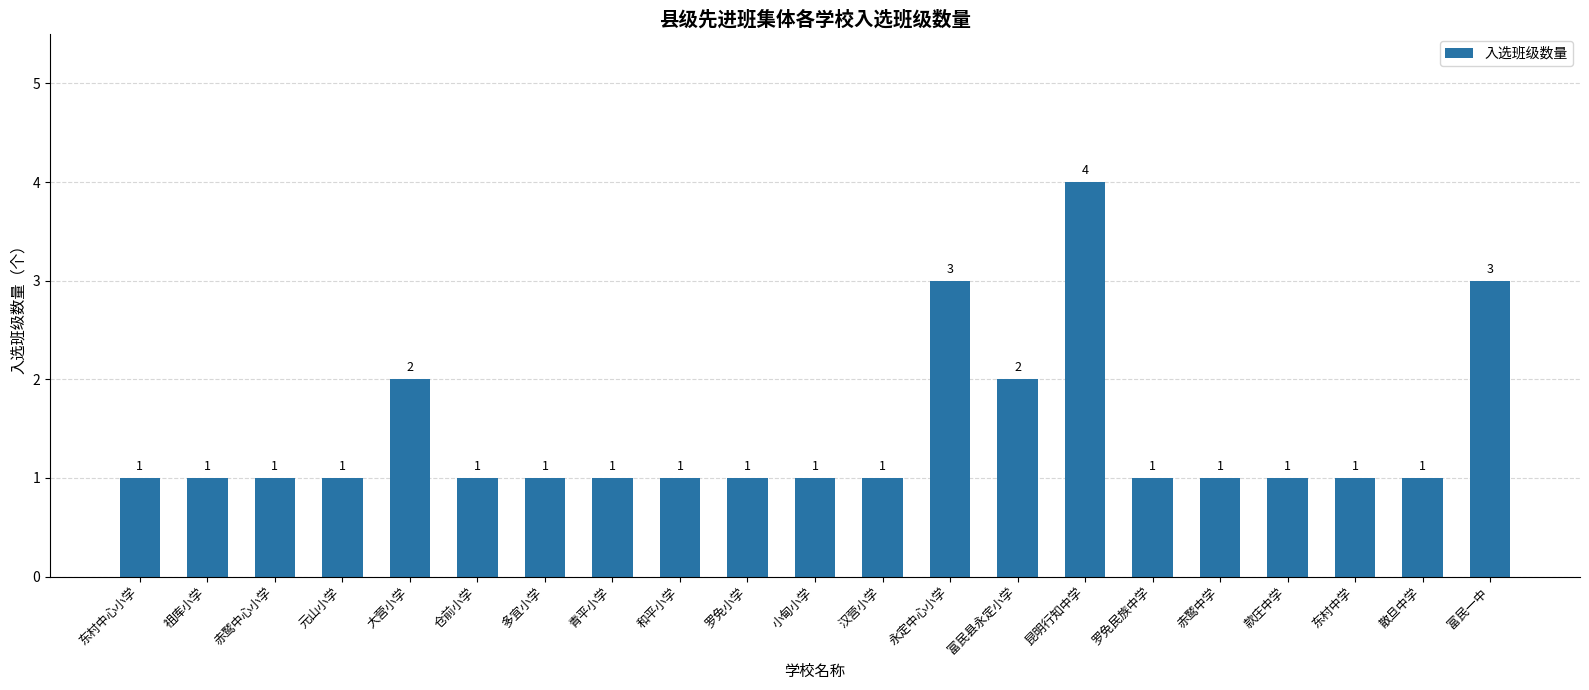

Reading left to right, what are all the values shown in this chart?

1	1	1	1	2	1	1	1	1	1	1	1	3	2	4	1	1	1	1	1	3